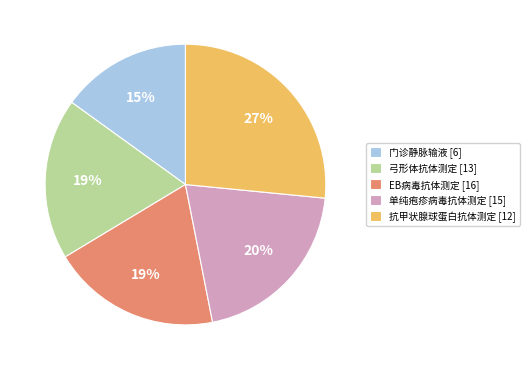

Is the sum of 单纯疱疹病毒抗体测定 [15] and 弓形体抗体测定 [13] greater than half?

No